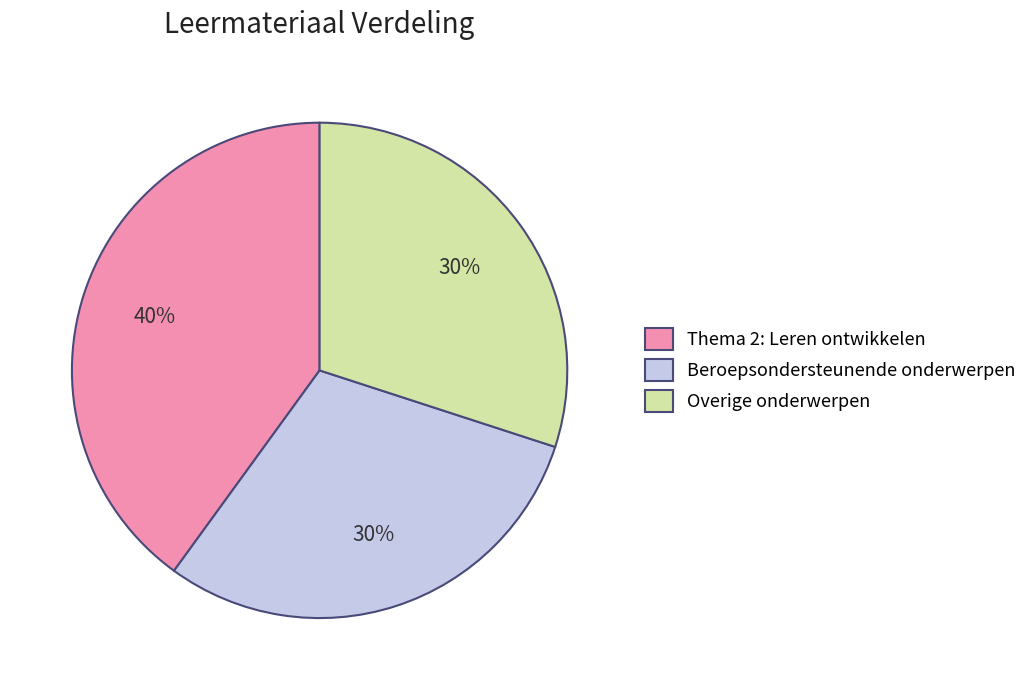

The Beroepsondersteunende onderwerpen slice represents 30% of the pie. True or false?

True